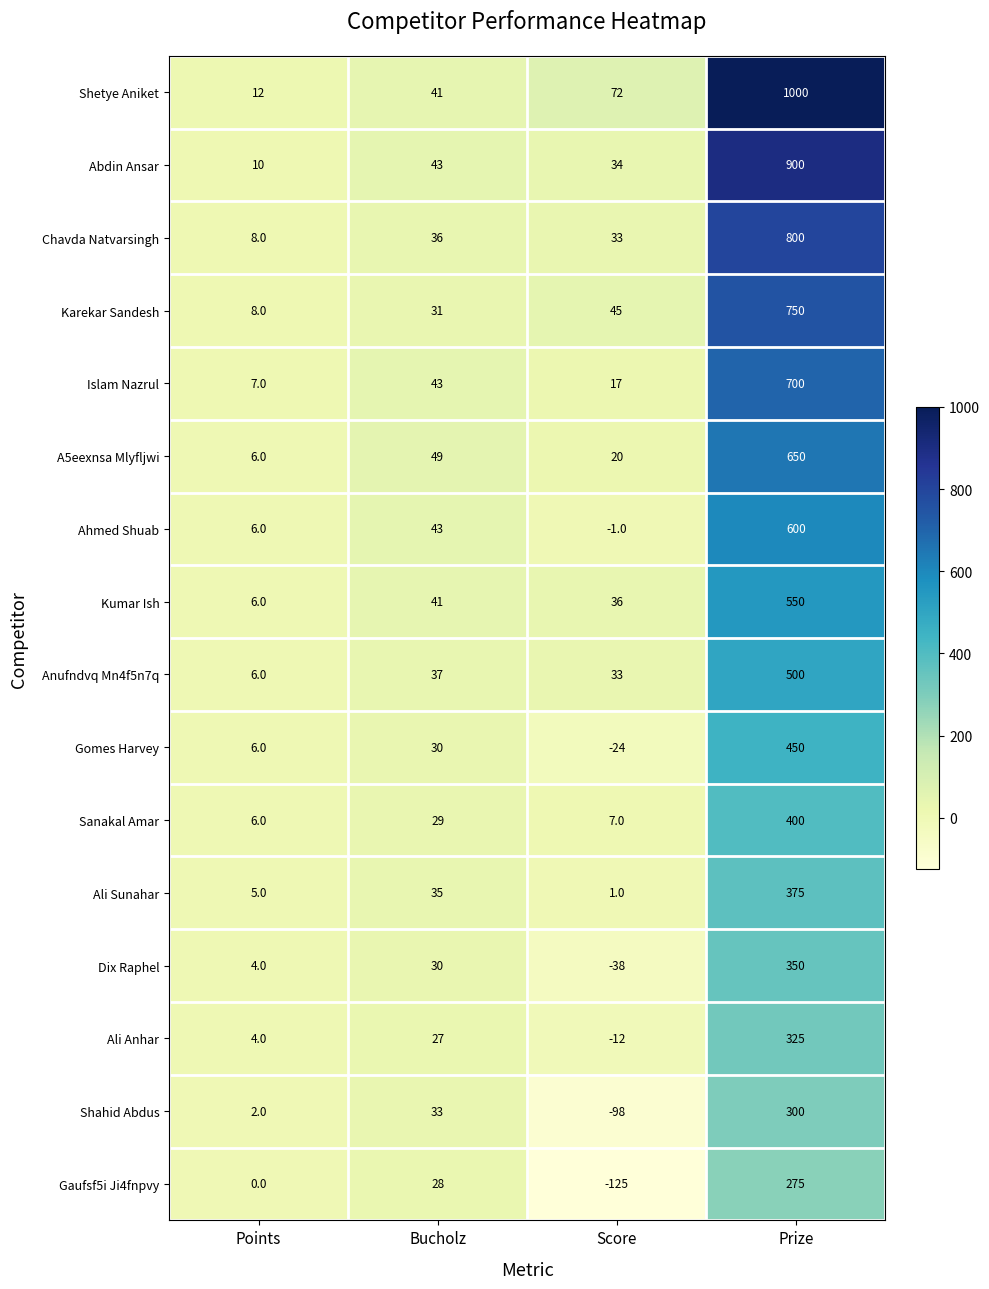

Is it true that Ali Anhar equals 27 at Bucholz?

True